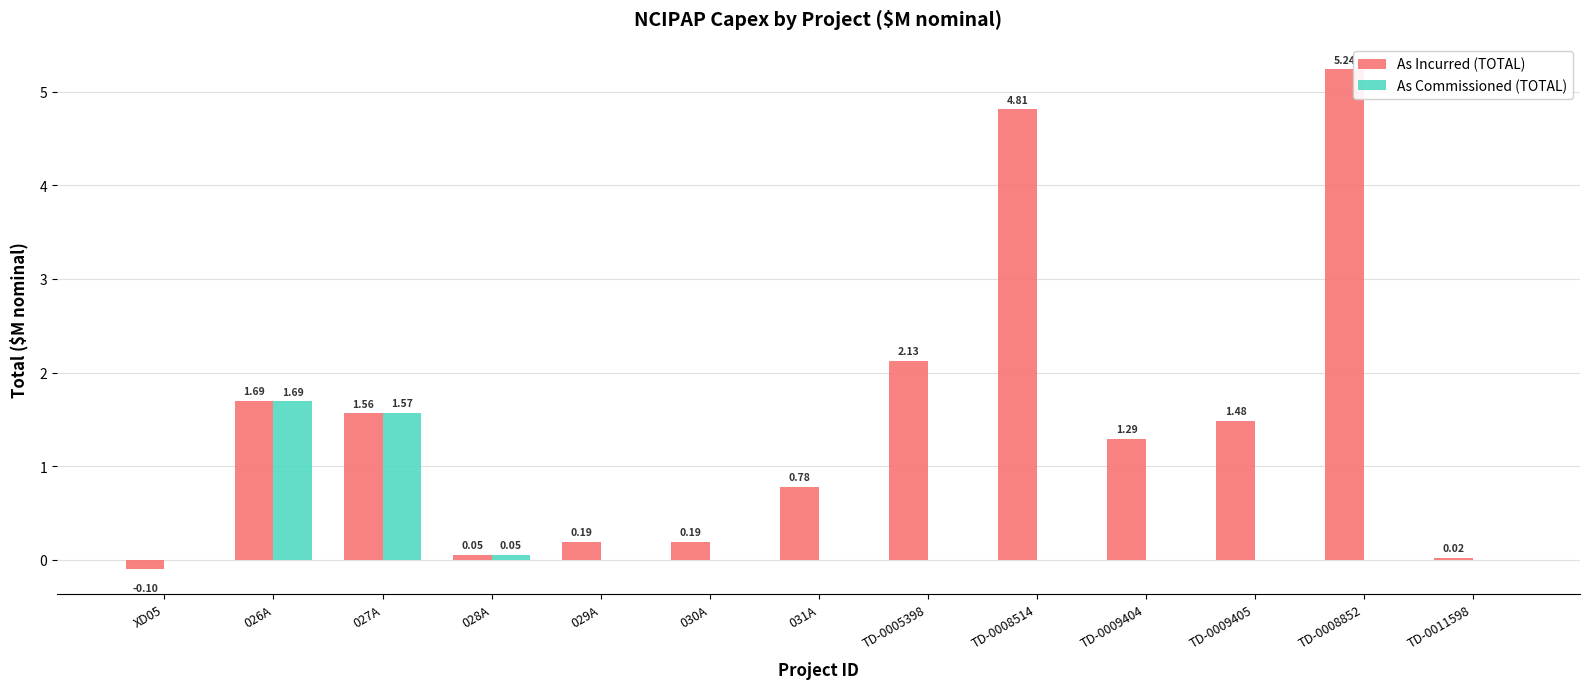

What is the sum of the As Incurred (TOTAL) values at 029A and TD-0005398?

2.3